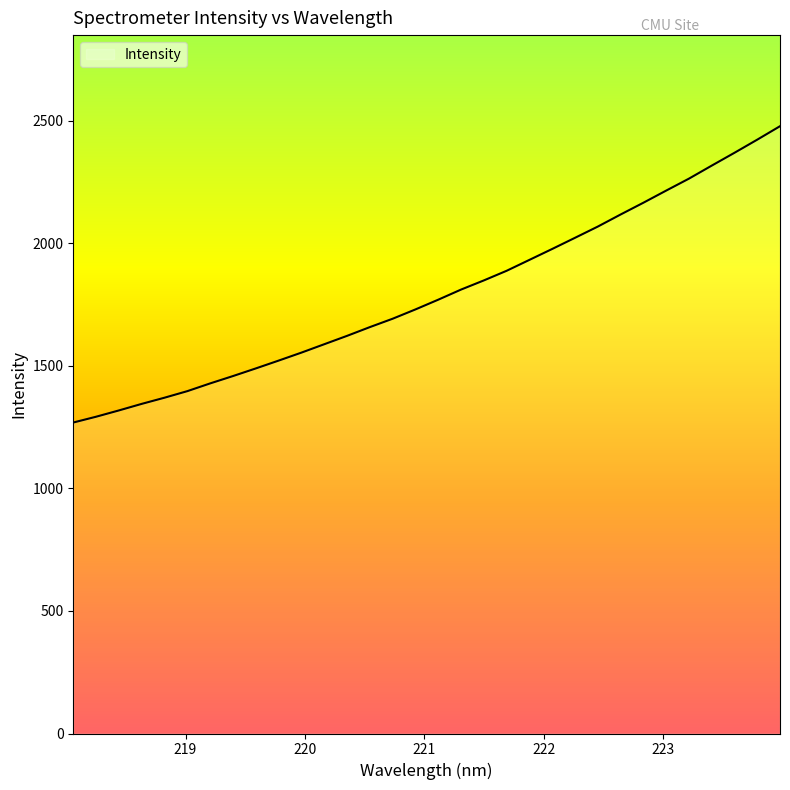

Count the number of data series in this chart.

1